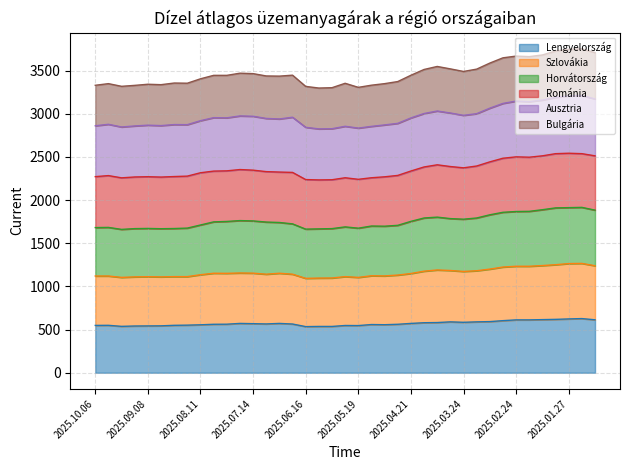

What position from the left is 2025.02.24?

33